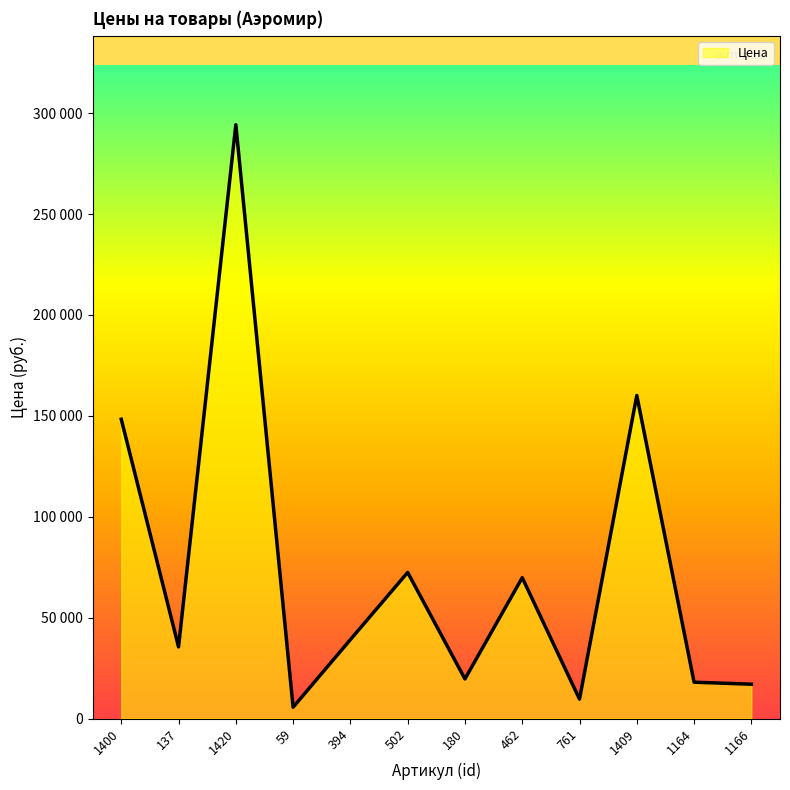

What is the sum of all values?

889271